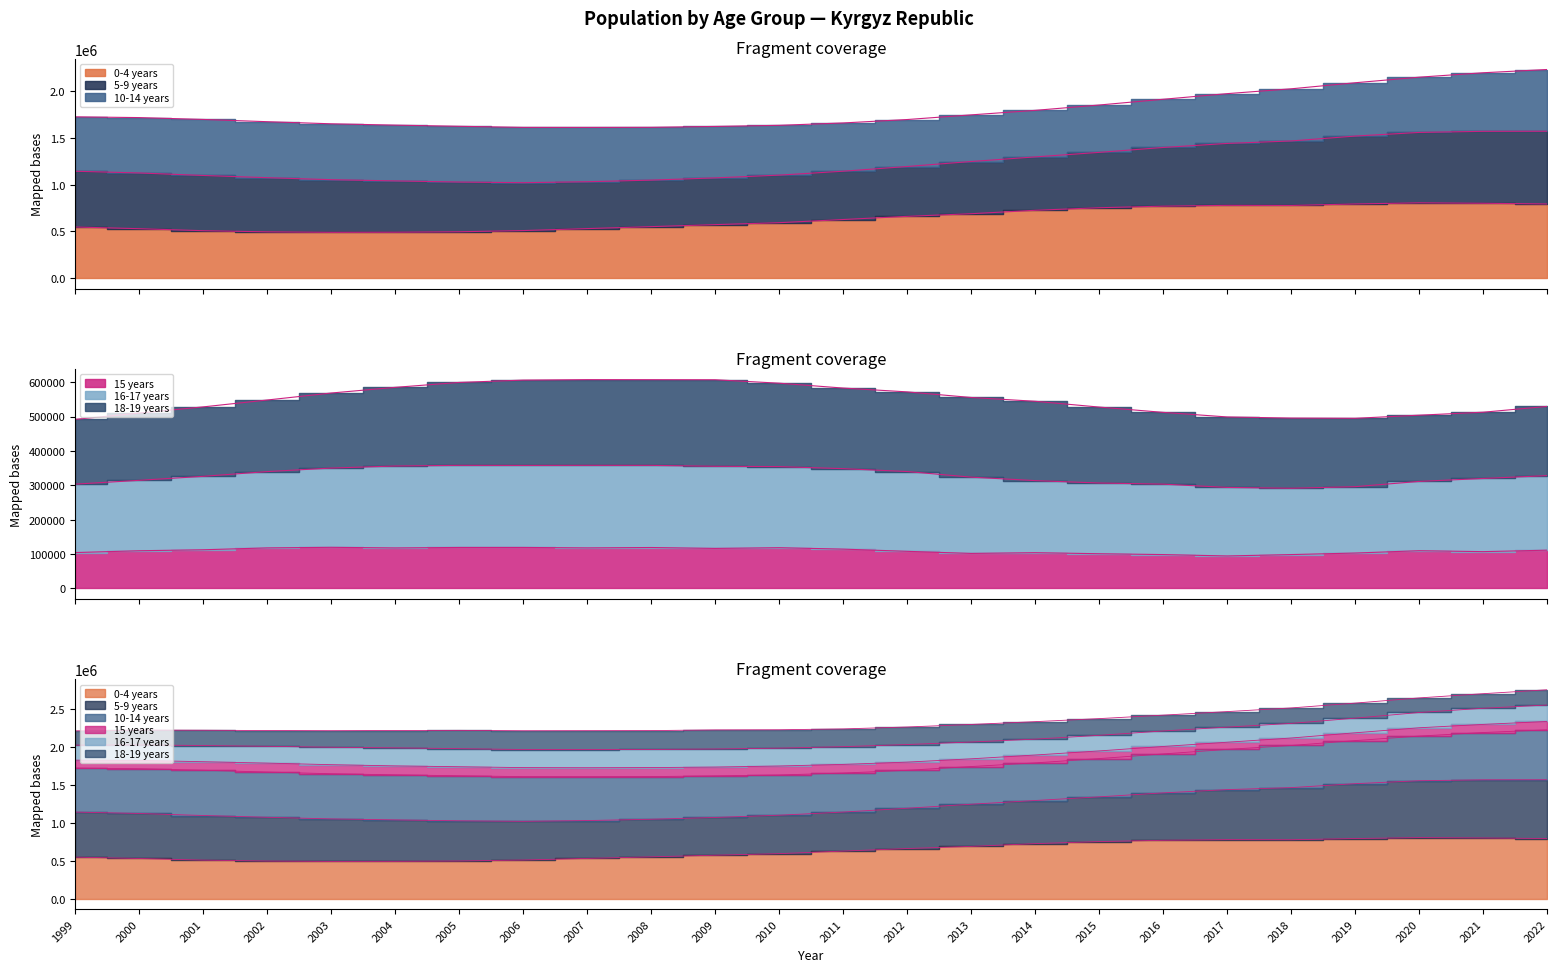

How many data points in 15 years are above 111352?

11